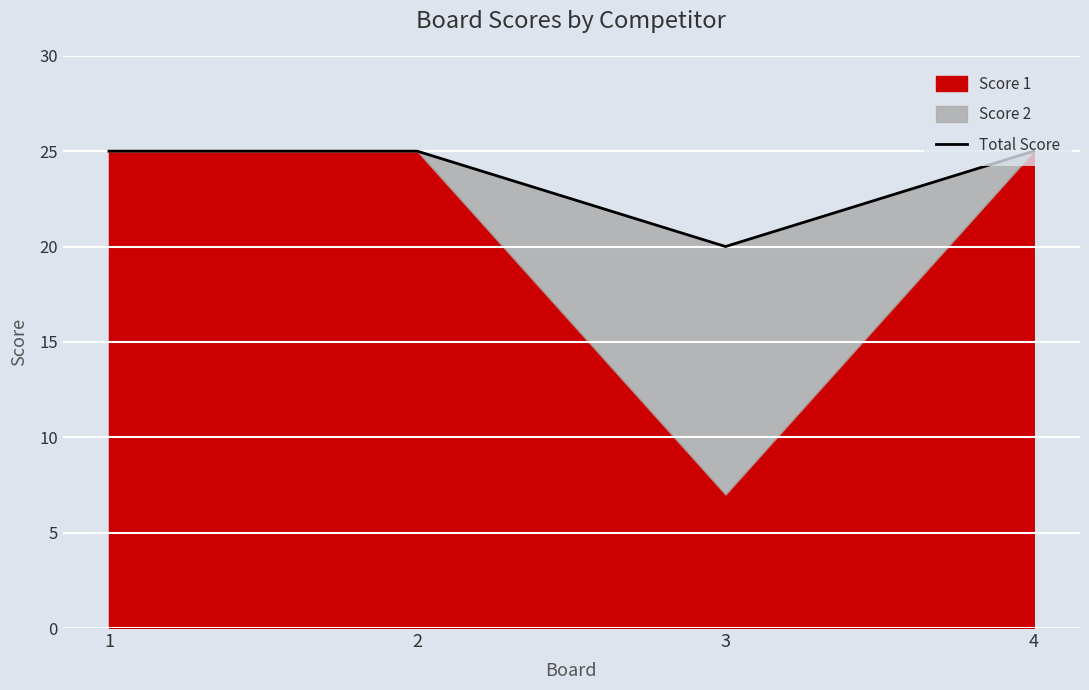

What is the sum of all values?

95